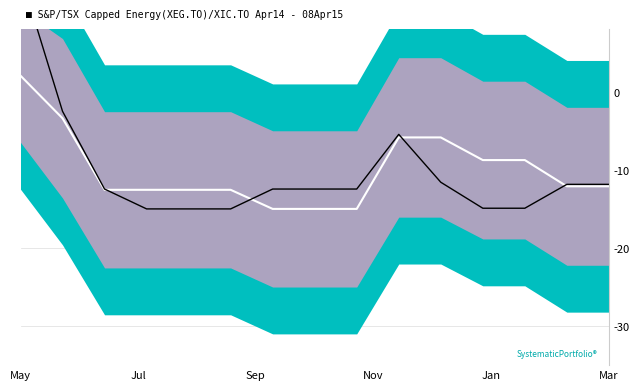

The Price series shows -5.5 at 9. True or false?

True